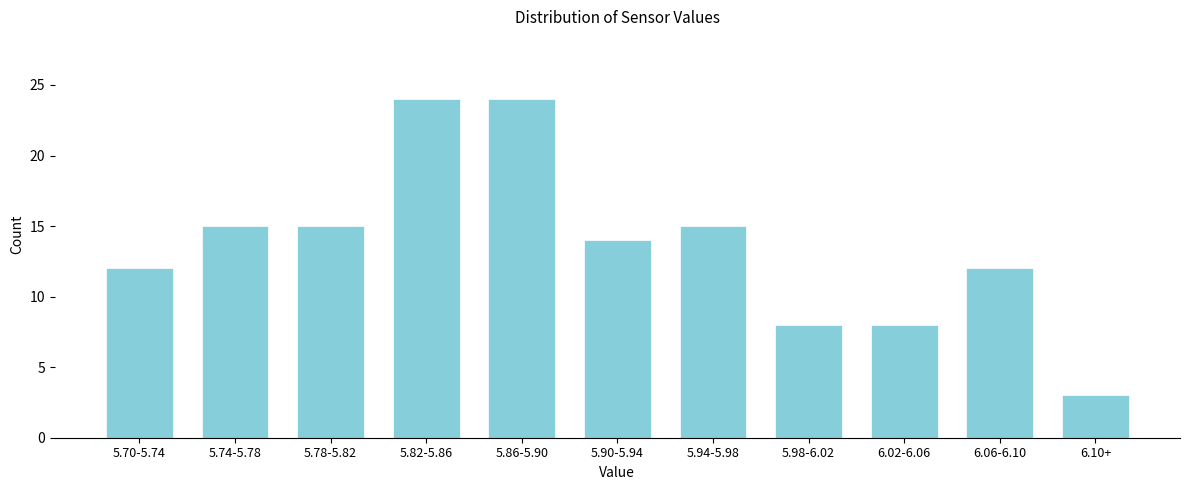

Reading right to left, transcribe all the data shown in this chart.

6.10+=3	6.06-6.10=12	6.02-6.06=8	5.98-6.02=8	5.94-5.98=15	5.90-5.94=14	5.86-5.90=24	5.82-5.86=24	5.78-5.82=15	5.74-5.78=15	5.70-5.74=12